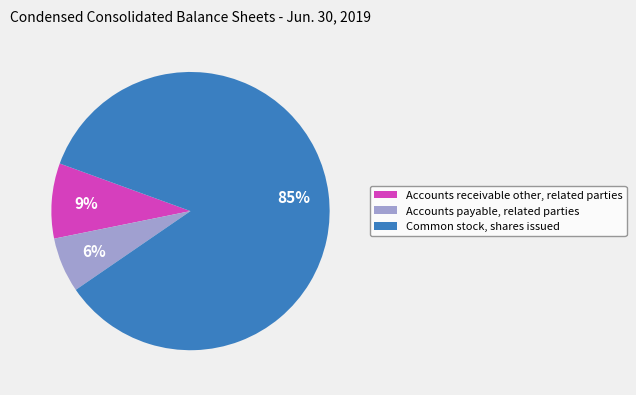

Is it true that Common stock, shares issued is 85% of the pie?

True